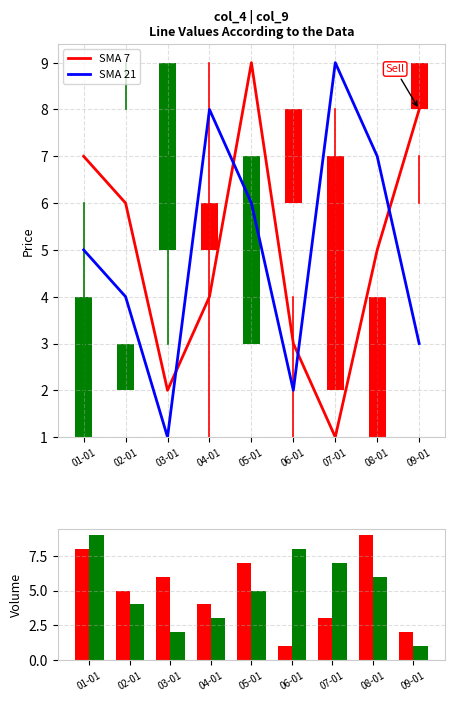

At which label is vol_b closest to 5?

05-01